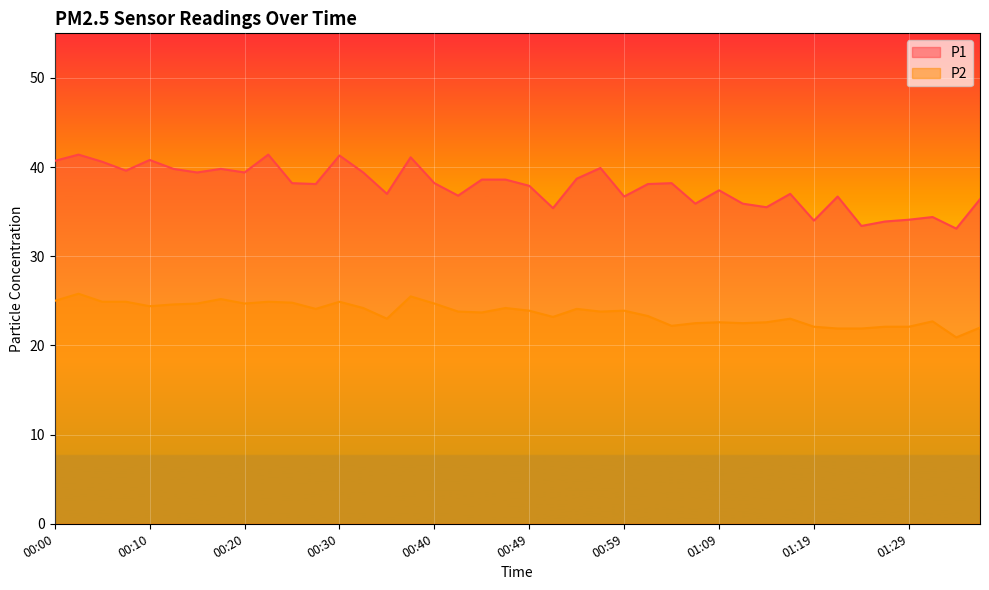

At how many categories does at least one series exceed 39?

14